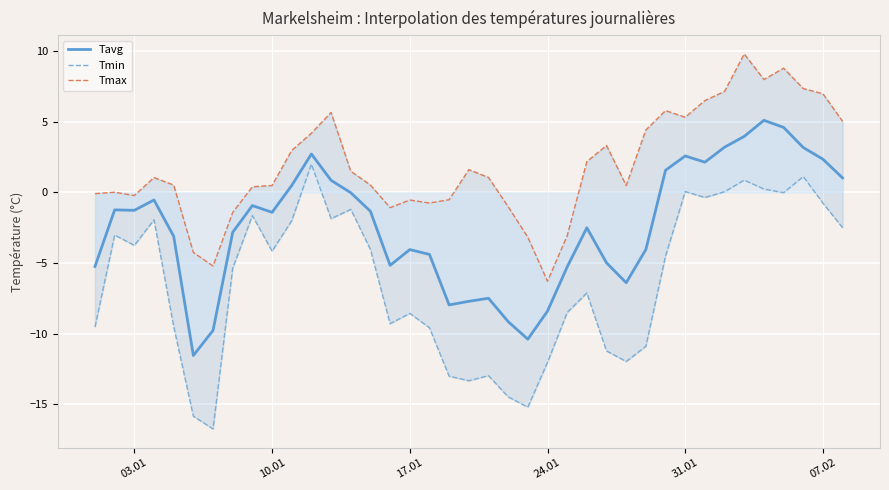

What is the difference between the maximum and second lowest values in the Tmin series?

17.8